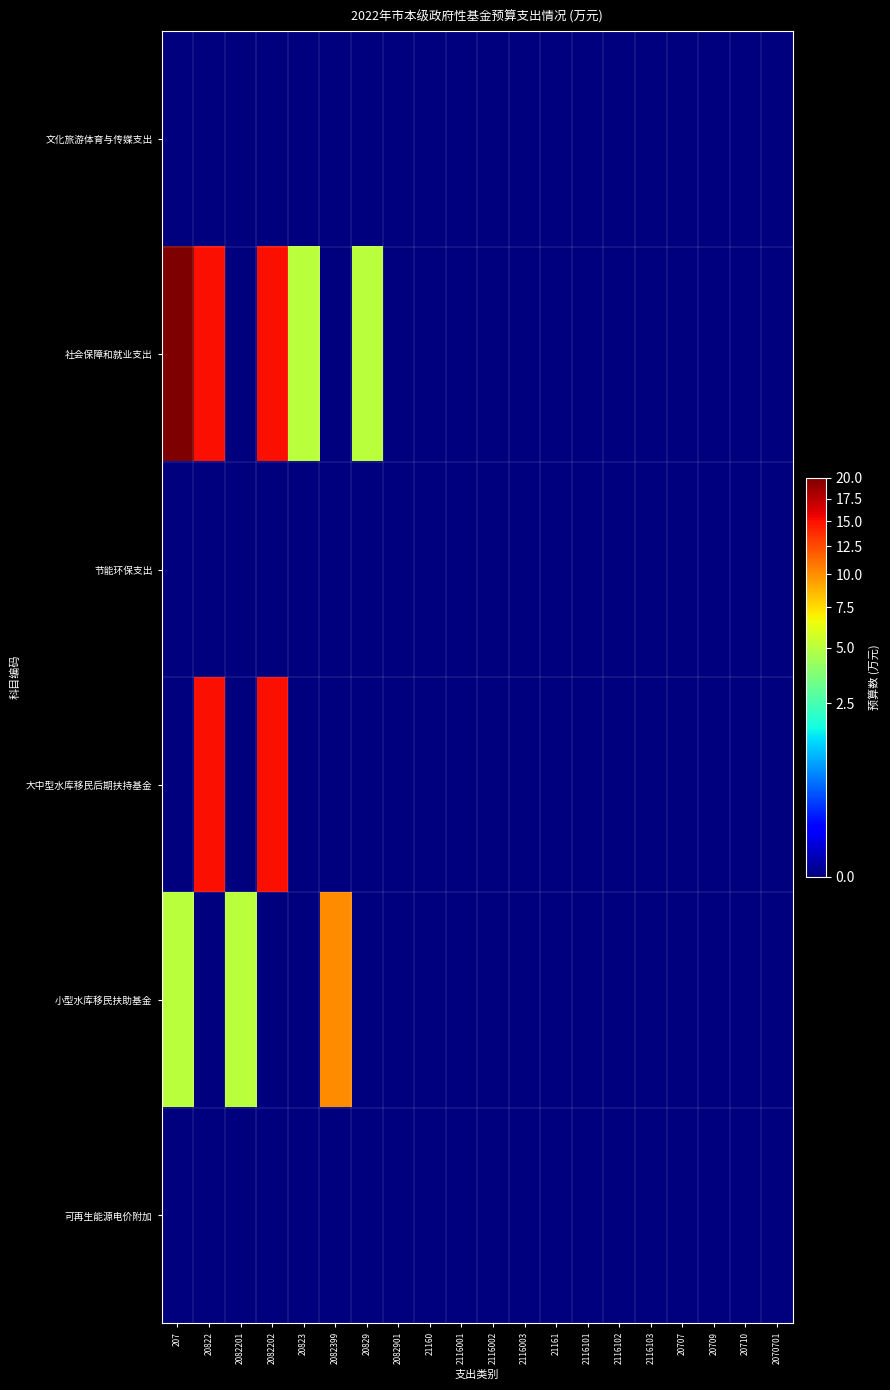

Reading right to left, extract all data points from this chart.

文化旅游体育与传媒支出: 2070701=0	20710=0	20709=0	20707=0	2116103=0	2116102=0	2116101=0	21161=0	2116003=0	2116002=0	2116001=0	21160=0	2082901=0	20829=0	2082399=0	20823=0	2082202=0	2082201=0	20822=0	207=0
社会保障和就业支出: 2070701=0	20710=0	20709=0	20707=0	2116103=0	2116102=0	2116101=0	21161=0	2116003=0	2116002=0	2116001=0	21160=0	2082901=0	20829=5	2082399=0	20823=5	2082202=15	2082201=0	20822=15	207=20
节能环保支出: 2070701=0	20710=0	20709=0	20707=0	2116103=0	2116102=0	2116101=0	21161=0	2116003=0	2116002=0	2116001=0	21160=0	2082901=0	20829=0	2082399=0	20823=0	2082202=0	2082201=0	20822=0	207=0
大中型水库移民后期扶持基金: 2070701=0	20710=0	20709=0	20707=0	2116103=0	2116102=0	2116101=0	21161=0	2116003=0	2116002=0	2116001=0	21160=0	2082901=0	20829=0	2082399=0	20823=0	2082202=15	2082201=0	20822=15	207=0
小型水库移民扶助基金: 2070701=0	20710=0	20709=0	20707=0	2116103=0	2116102=0	2116101=0	21161=0	2116003=0	2116002=0	2116001=0	21160=0	2082901=0	20829=0	2082399=10	20823=0	2082202=0	2082201=5	20822=0	207=5
可再生能源电价附加: 2070701=0	20710=0	20709=0	20707=0	2116103=0	2116102=0	2116101=0	21161=0	2116003=0	2116002=0	2116001=0	21160=0	2082901=0	20829=0	2082399=0	20823=0	2082202=0	2082201=0	20822=0	207=0